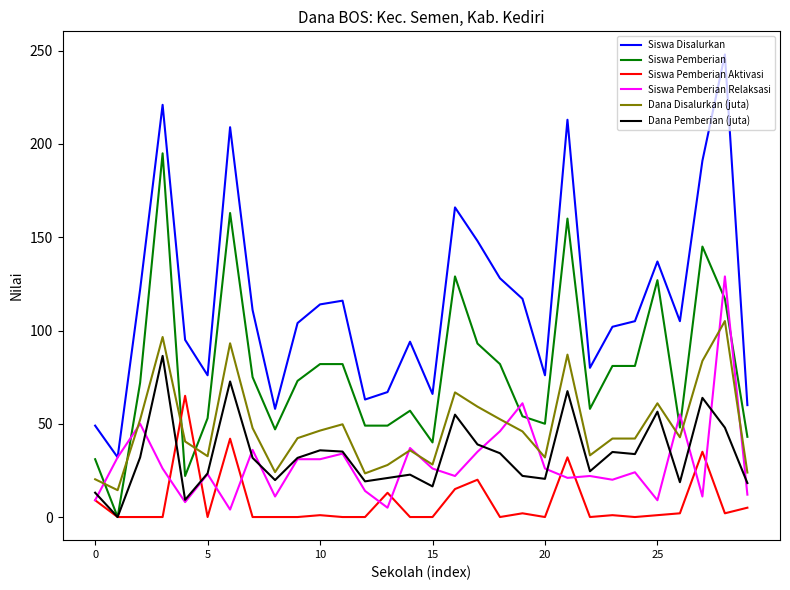

List the series in order of their peak value, highest first.

Siswa Disalurkan, Siswa Pemberian, Siswa Pemberian Relaksasi, Dana Disalurkan (juta), Dana Pemberian (juta), Siswa Pemberian Aktivasi